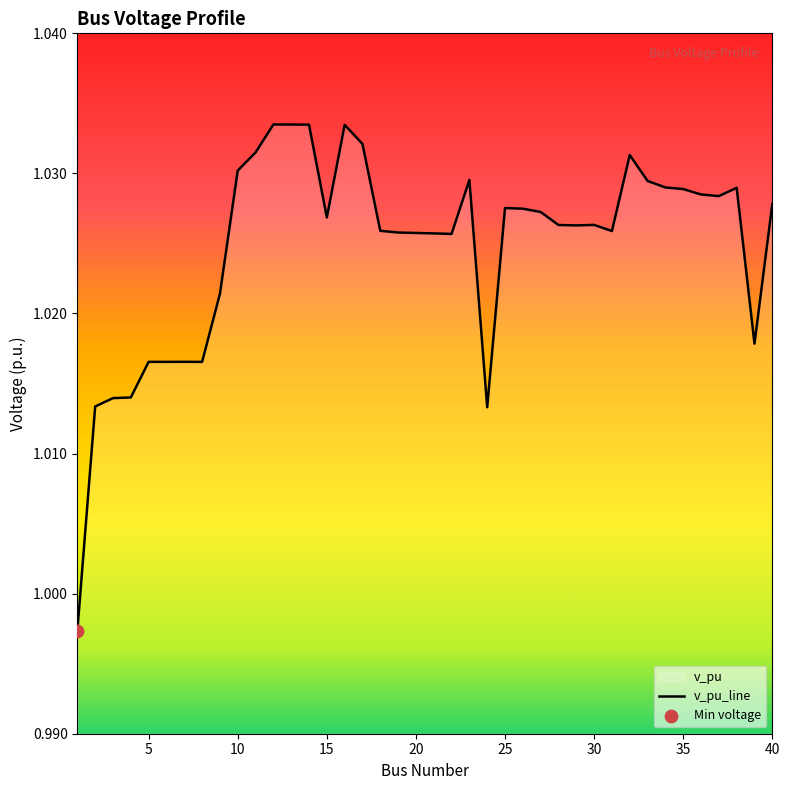

Which has a higher value, 11 or 16?

16